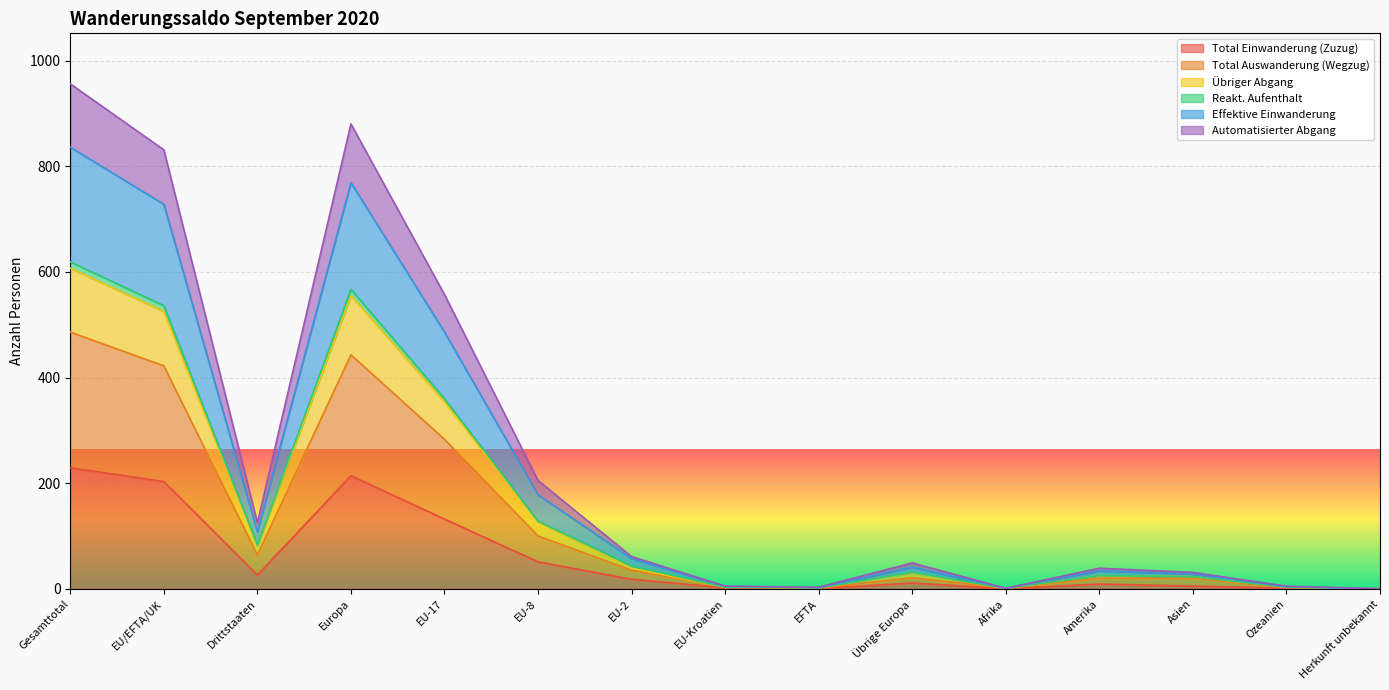

True or false: Effektive Einwanderung and Total Einwanderung (Zuzug) cross at least once.

False